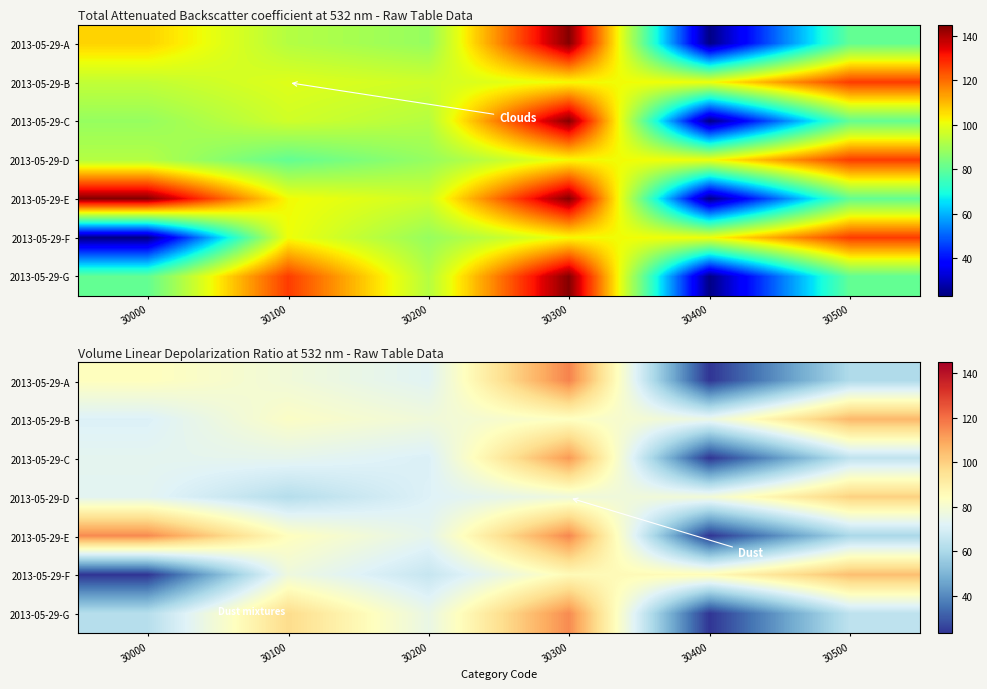

Where does the 2013-05-29-A series first go above 78?

30000